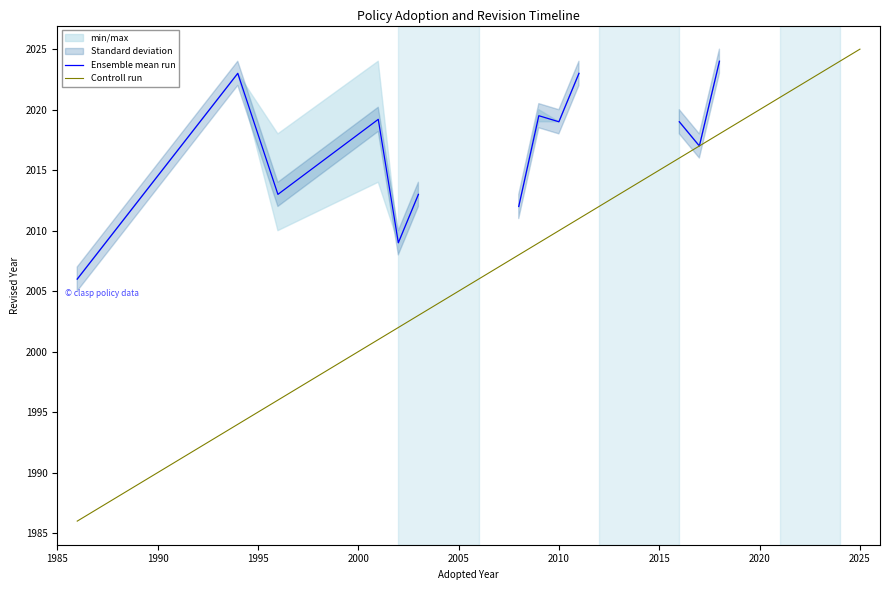

Which category has the highest value in the Controll run series?

2025